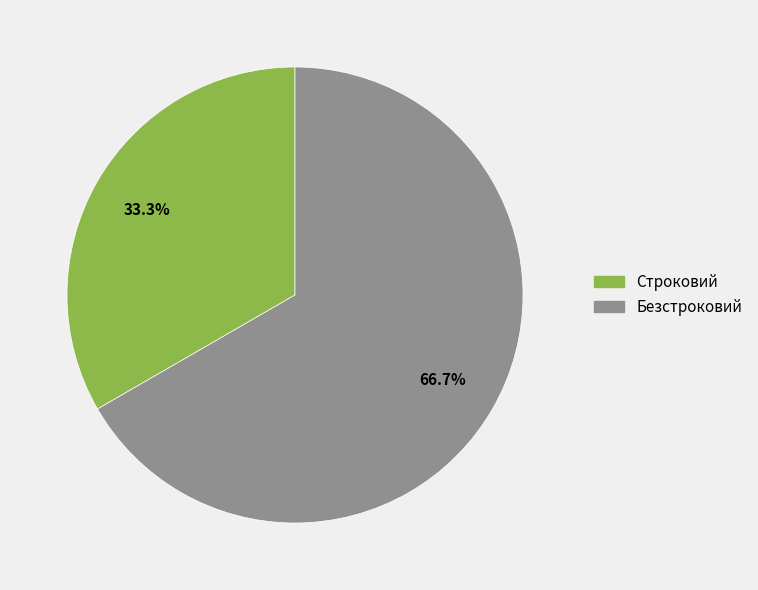

What percentage is the Строковий slice, to the nearest percent?

33%